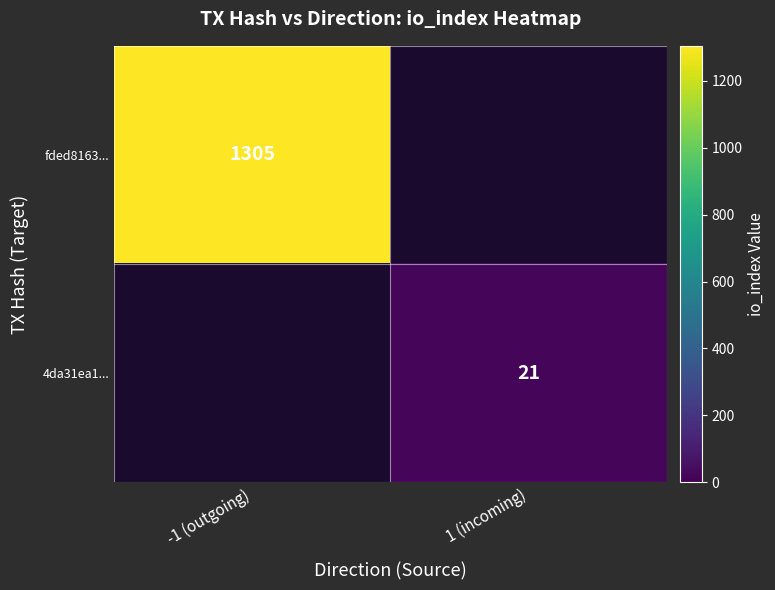

The 4da31ea1... series shows 13 at 1 (incoming). True or false?

False